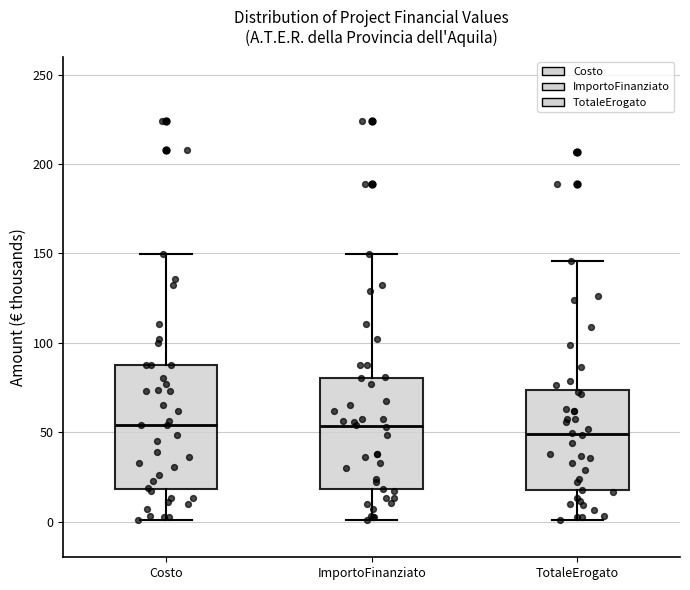

Where is the upper edge of the box for ImportoFinanziato on the y-axis? The values are not printed on the chart, so give them approximately, as read against the axis.

80